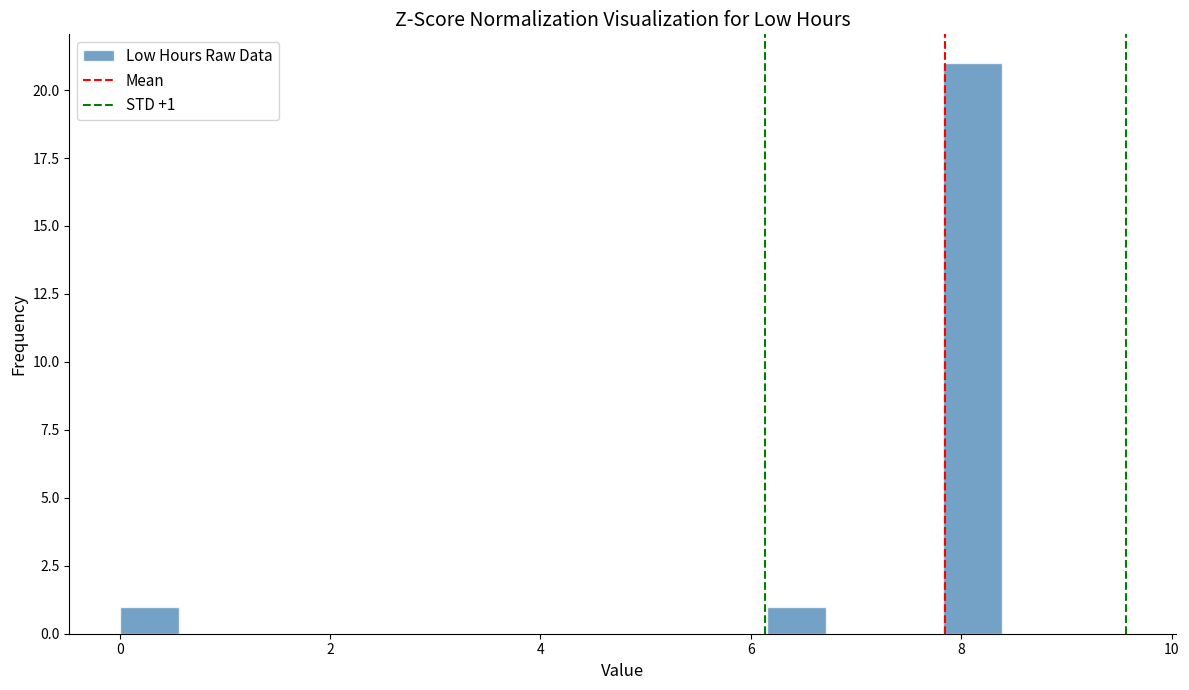

Read against the x-axis, roughly where is the centre of the tallest bar?

8.2